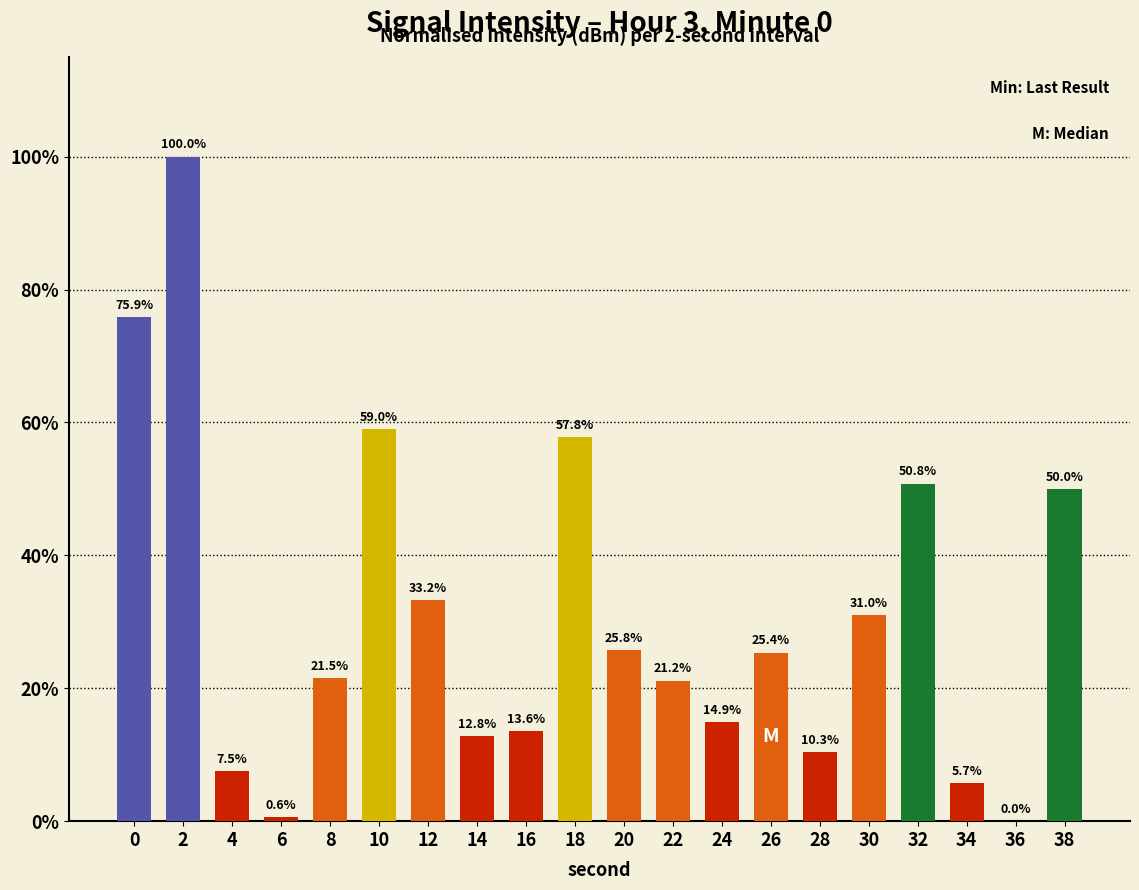

Is it true that the value at 28 is 10.3?

True